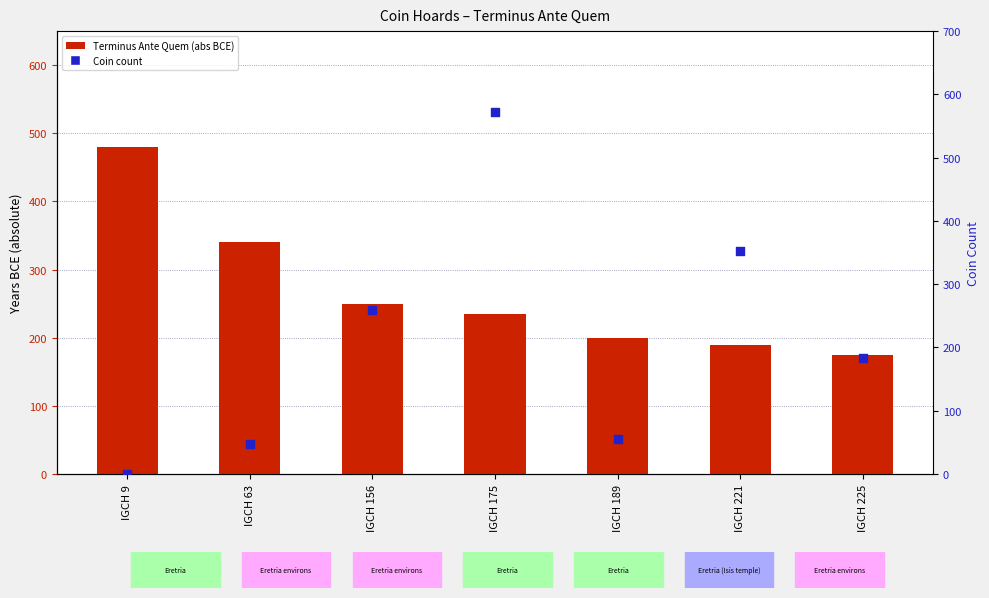

Which series has the largest Y range (max minus min)?

Coin count